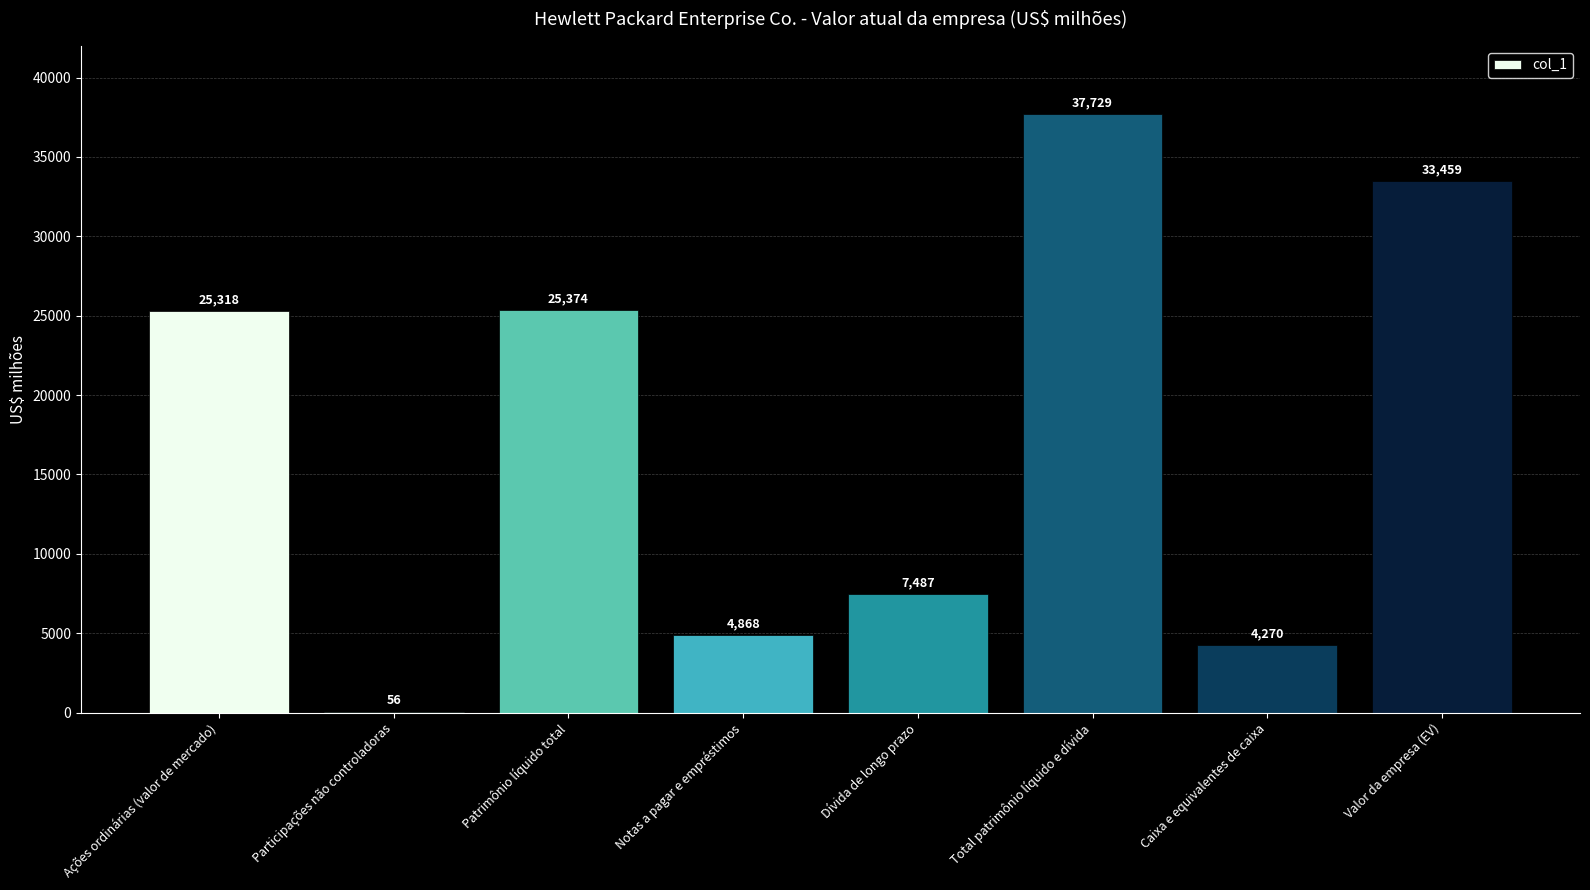

Which has a higher value, Dívida de longo prazo or Total patrimônio líquido e dívida?

Total patrimônio líquido e dívida